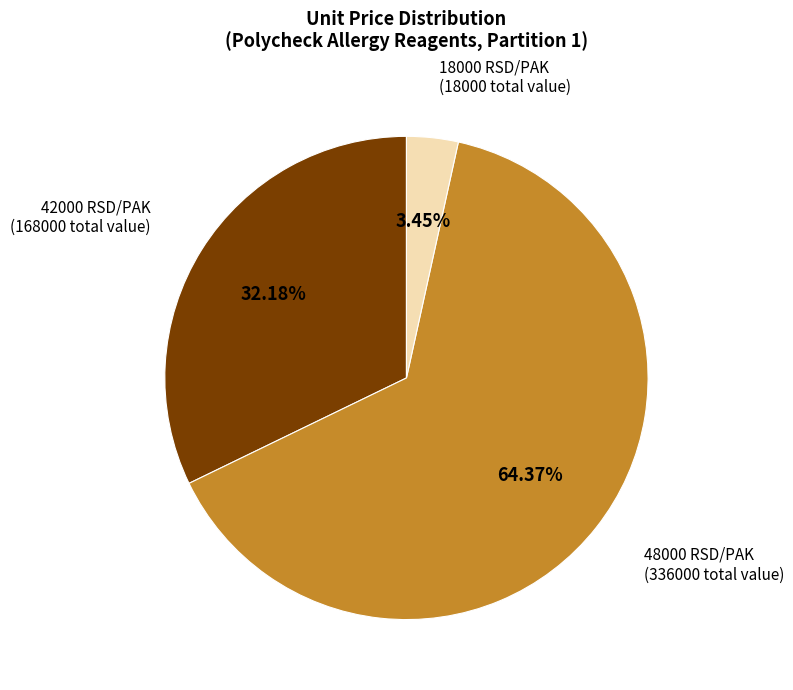

Is there any slice that represents more than half of the pie?

Yes